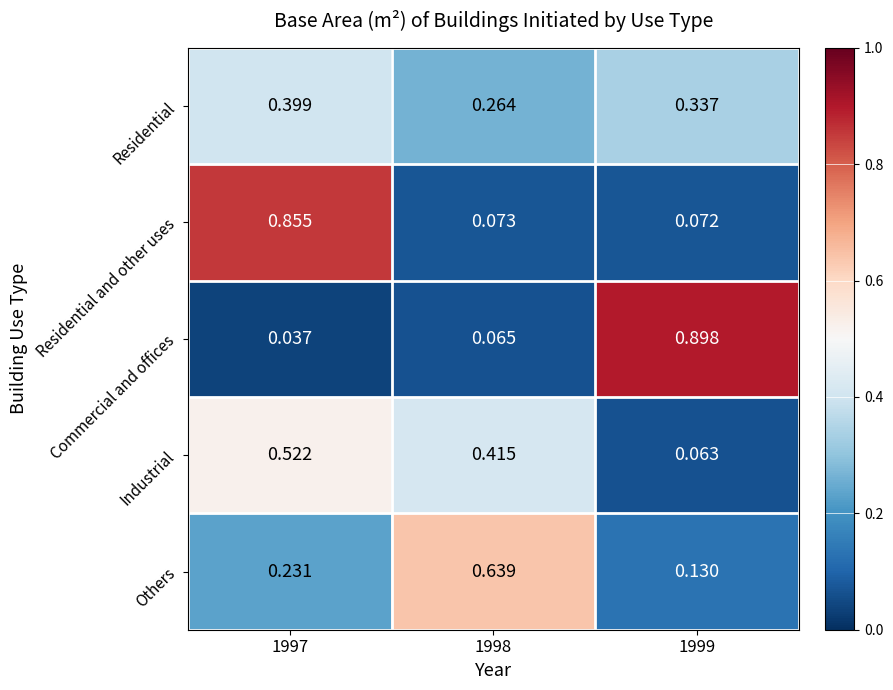

At 1998, list the series in order from smallest to largest.

Commercial and offices, Residential and other uses, Residential, Industrial, Others